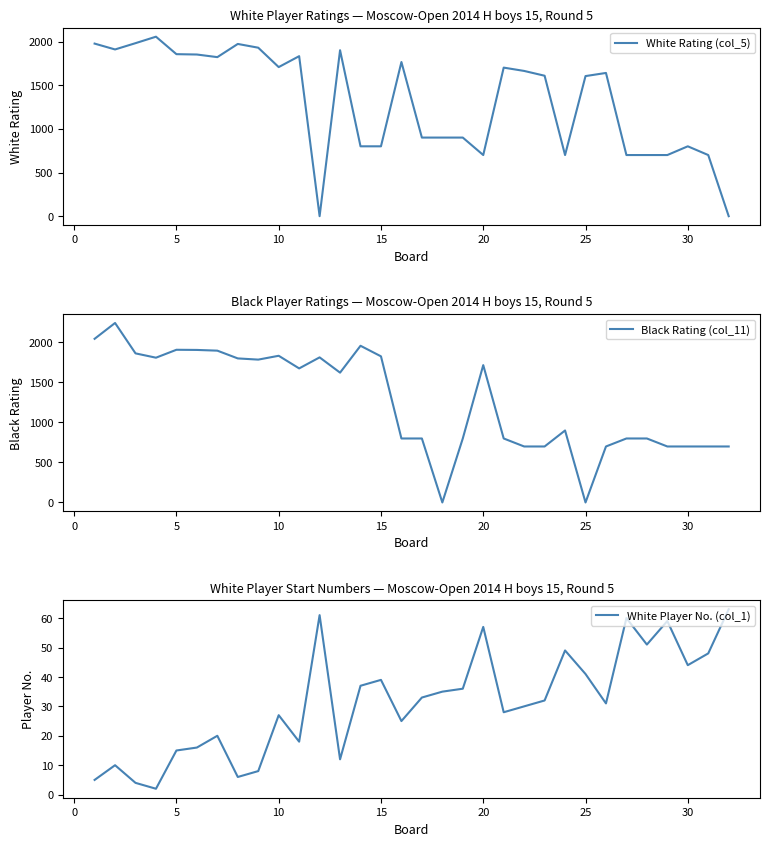

List the series in order of their peak value, lowest first.

White Player No. (col_1), White Rating (col_5), Black Rating (col_11)